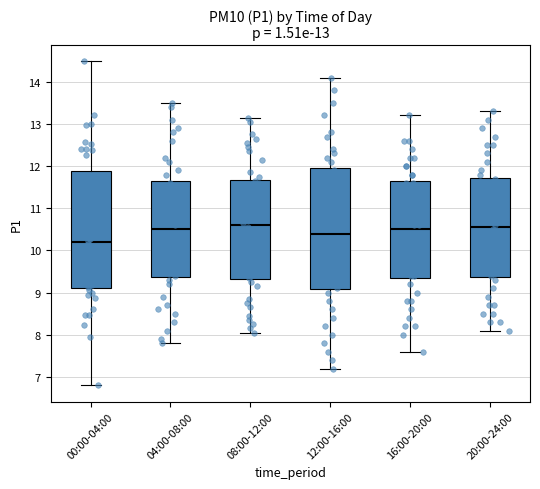

Which box is the tallest, from its lower edge to its upper edge?

12:00-16:00